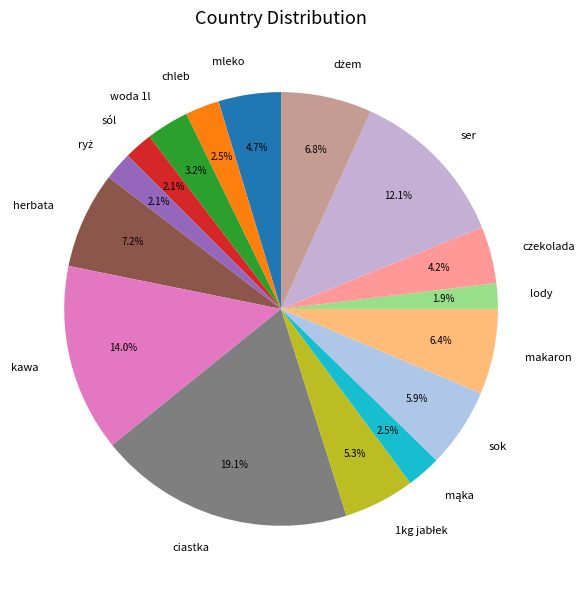

To the nearest percent, what is the combined percentage of mleko and woda 1l?

8%